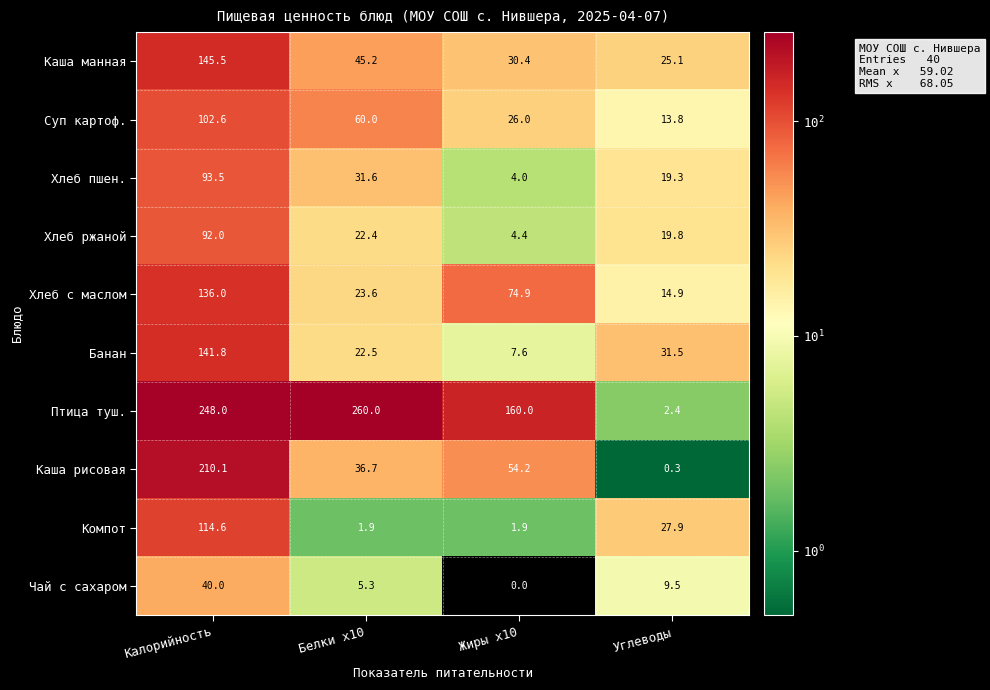

What is the average value of the Хлеб пшен. series?

37.1